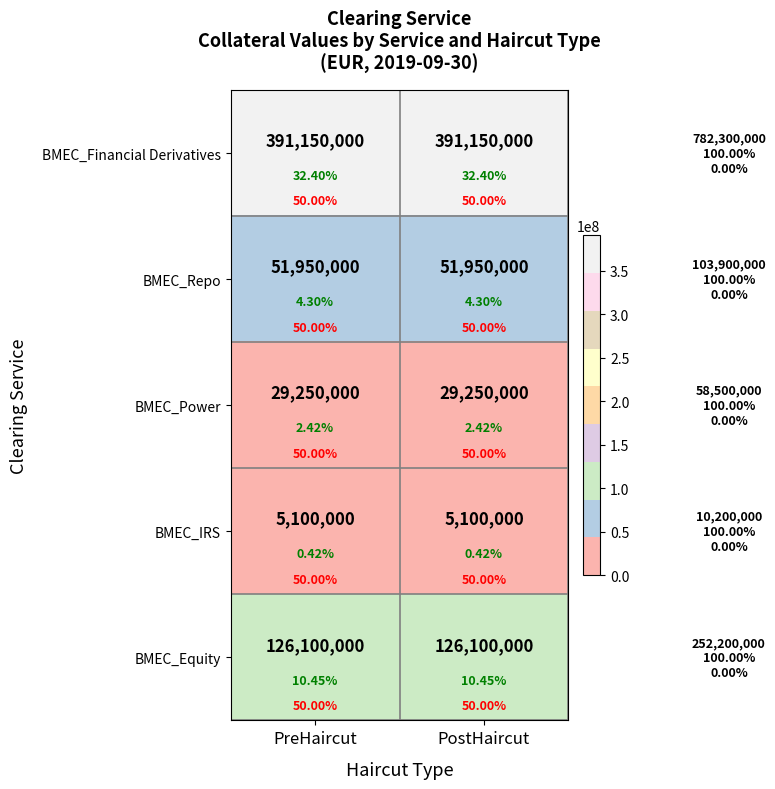

Is the value of BMEC_Financial Derivatives at PreHaircut greater than the value of BMEC_Repo at PostHaircut?

Yes